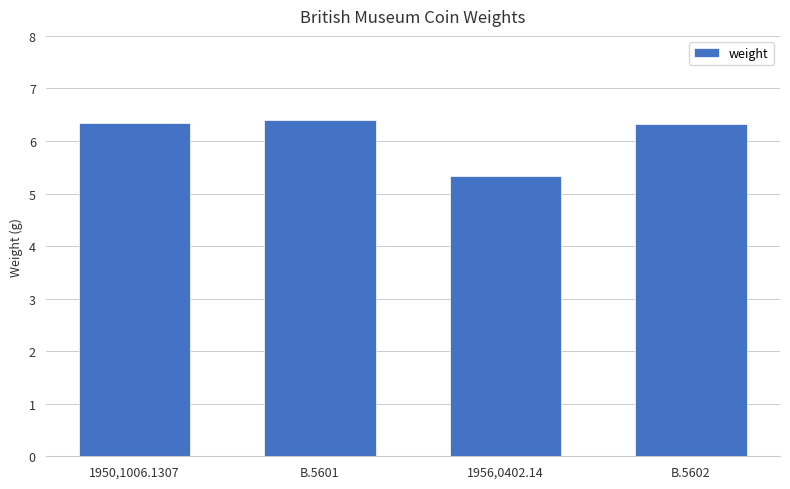

How many values are between 6 and 7?

3